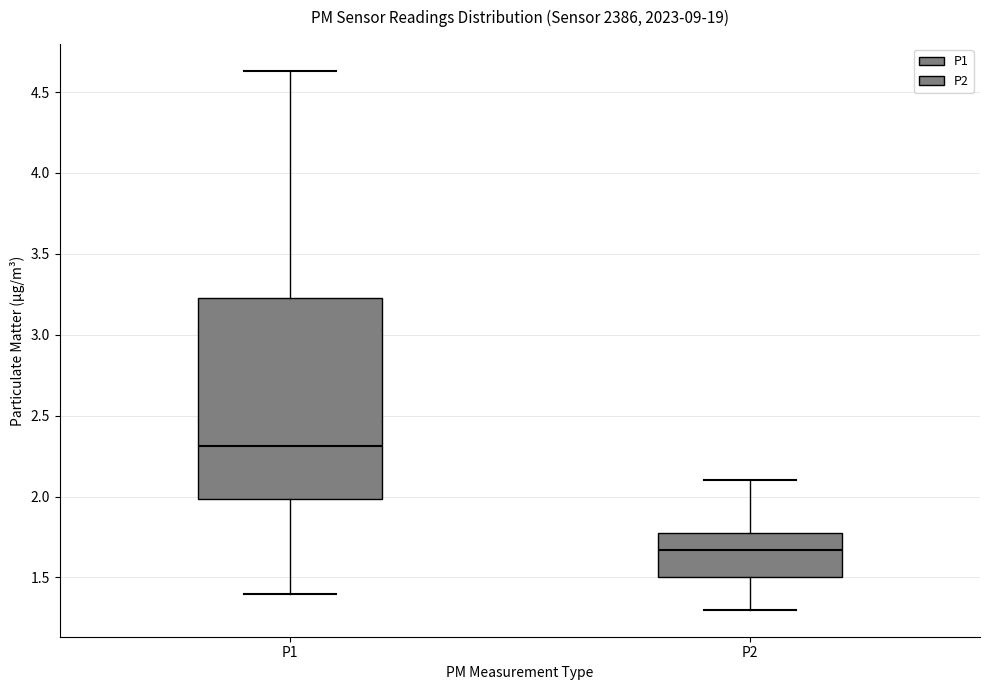

Comparing the boxes themselves (not the whiskers), which one is the tallest?

P1